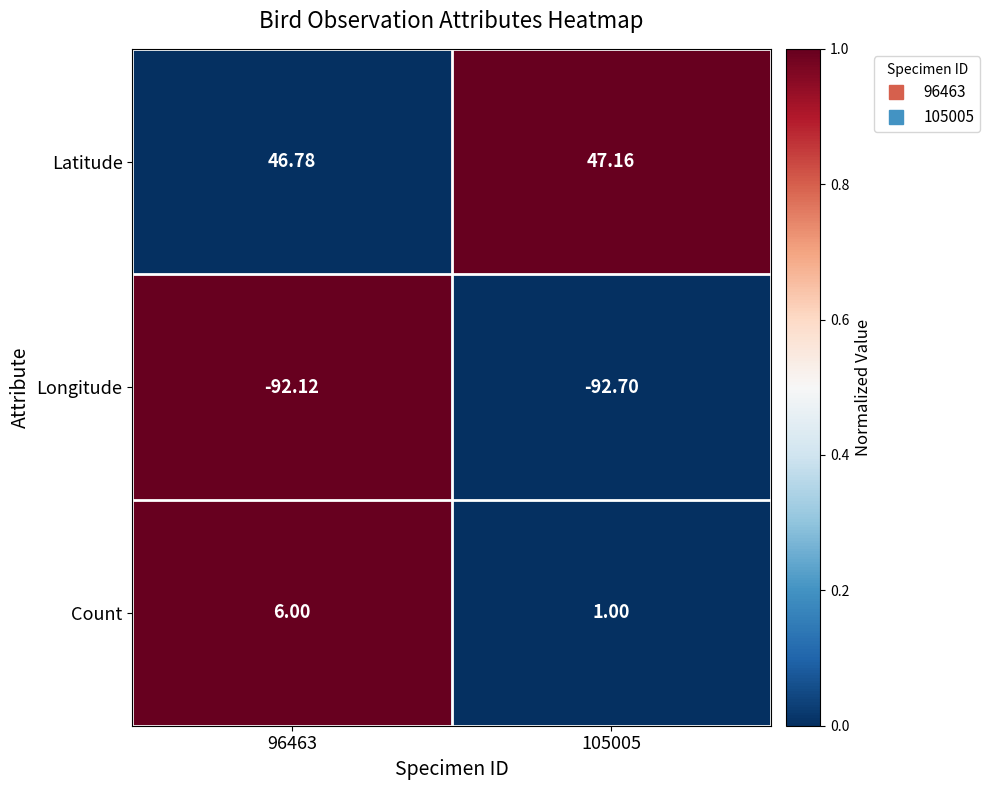

Which label corresponds to the smallest value in the chart?

105005